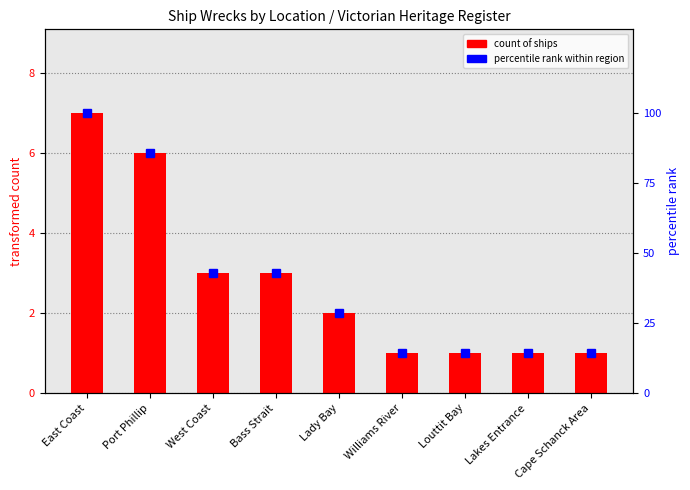

What is the average value of the count of ships series?

2.8